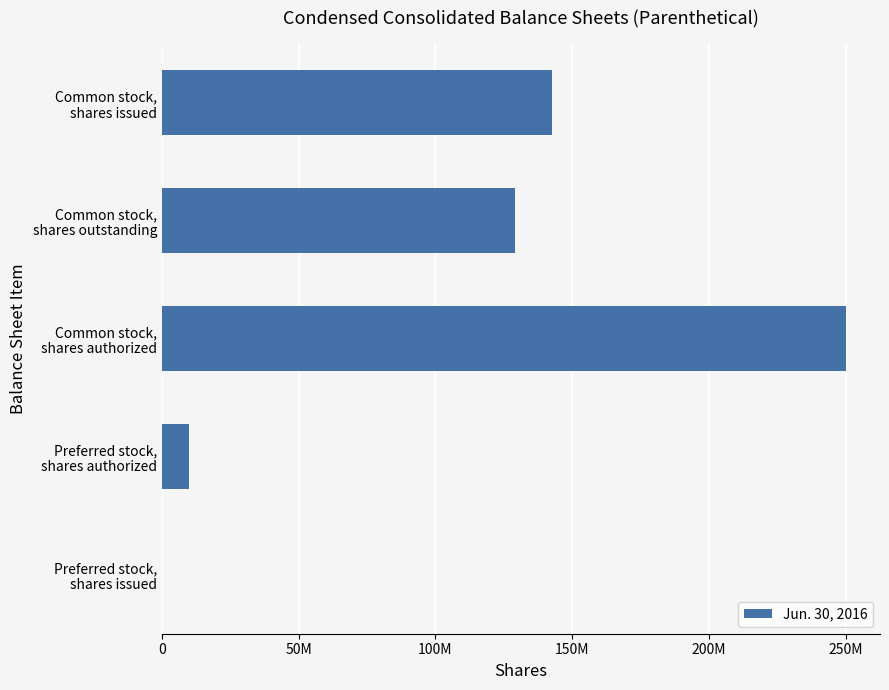

Where is the data nearest to the value 125000000?

Common stock,
shares outstanding